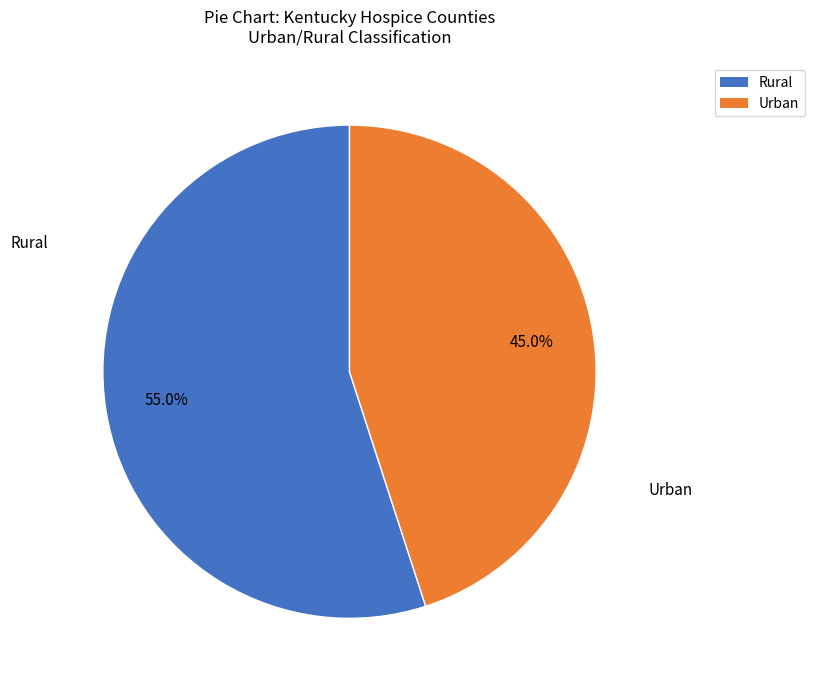

How much of the chart is everything except Rural?

45.0%